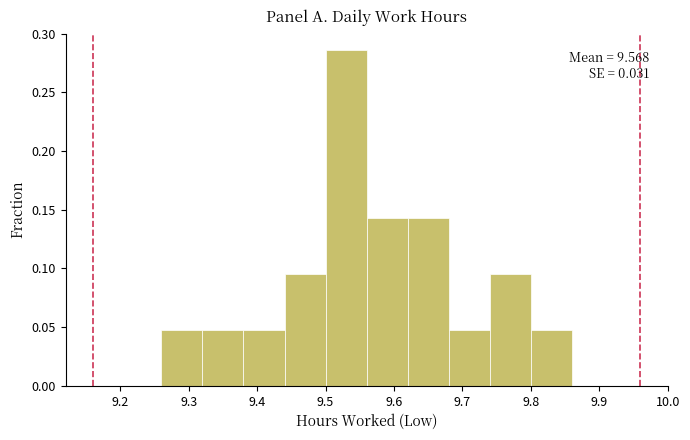

Over which range of the x-axis is the bar tallest?

9.50 to 9.56